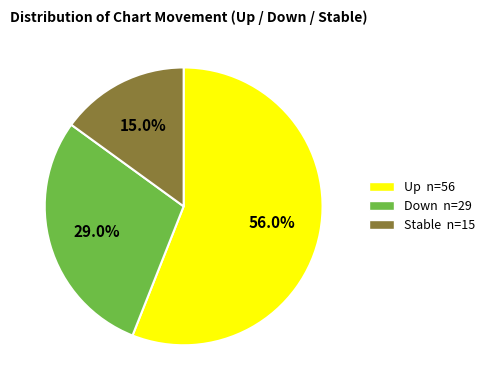

To the nearest percent, what is the average slice percentage?

33%